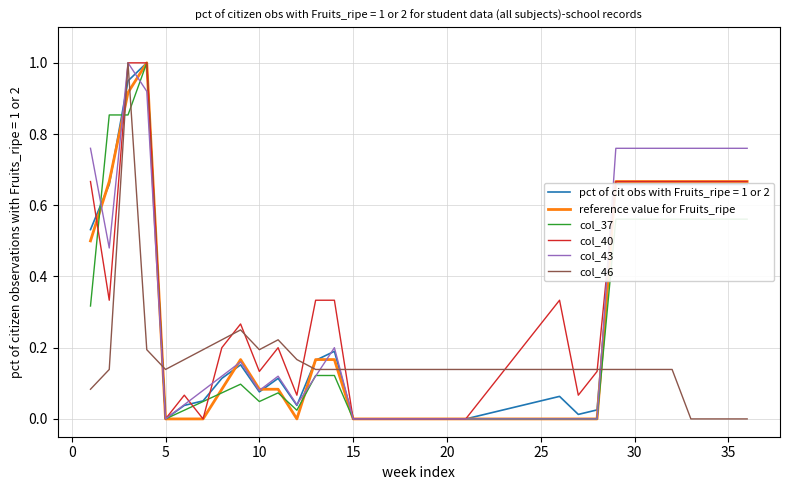

What are all the series names shown in the legend?

pct of cit obs with Fruits_ripe = 1 or 2, reference value for Fruits_ripe, col_37, col_40, col_43, col_46